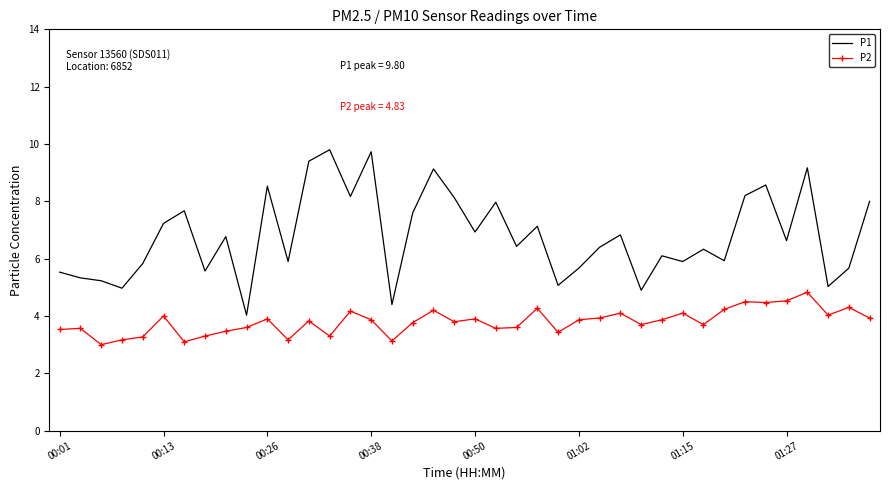

List the series in order of their overall mean, highest first.

P1, P2